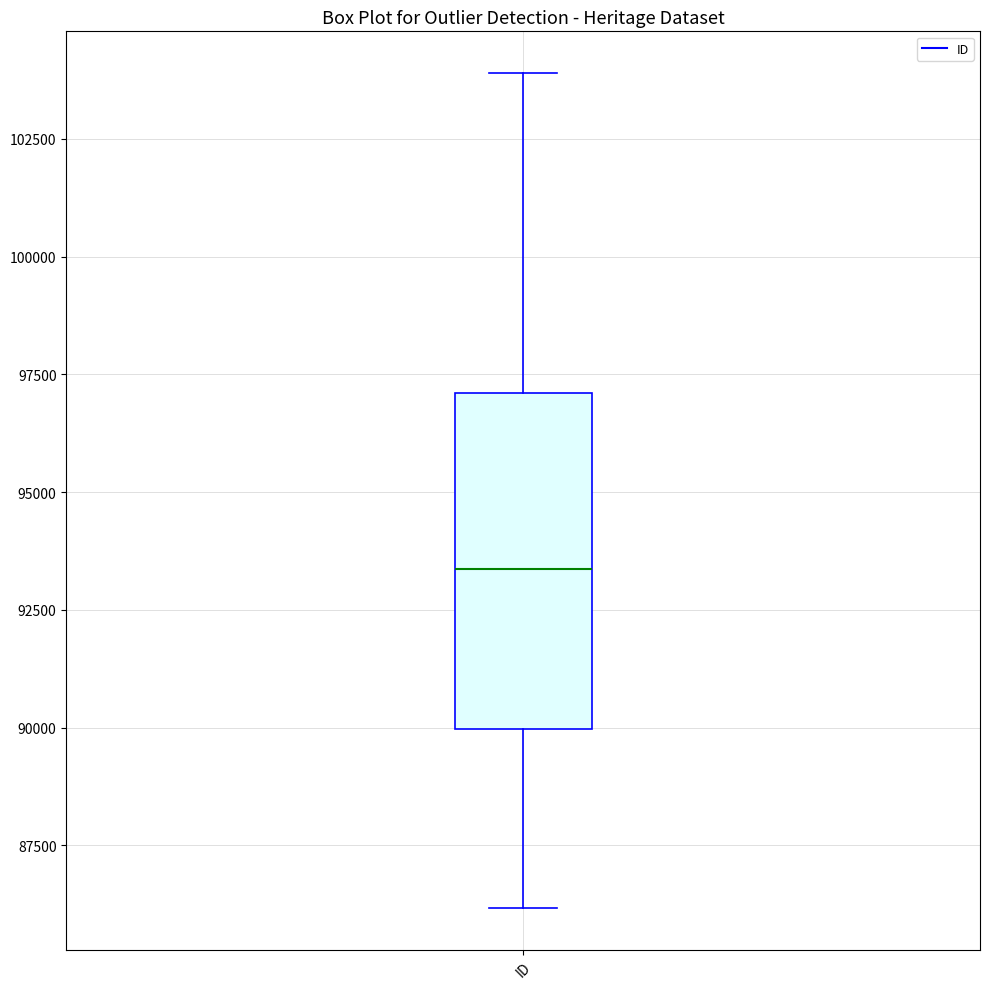

Read this box plot against the y-axis: the position of the median line, the range covered by the box, and the ends of both whiskers. The values are not printed on the chart, so give them approximately, as read against the axis.

median 93500, box 90000 to 97000, whiskers 86000 to 104000